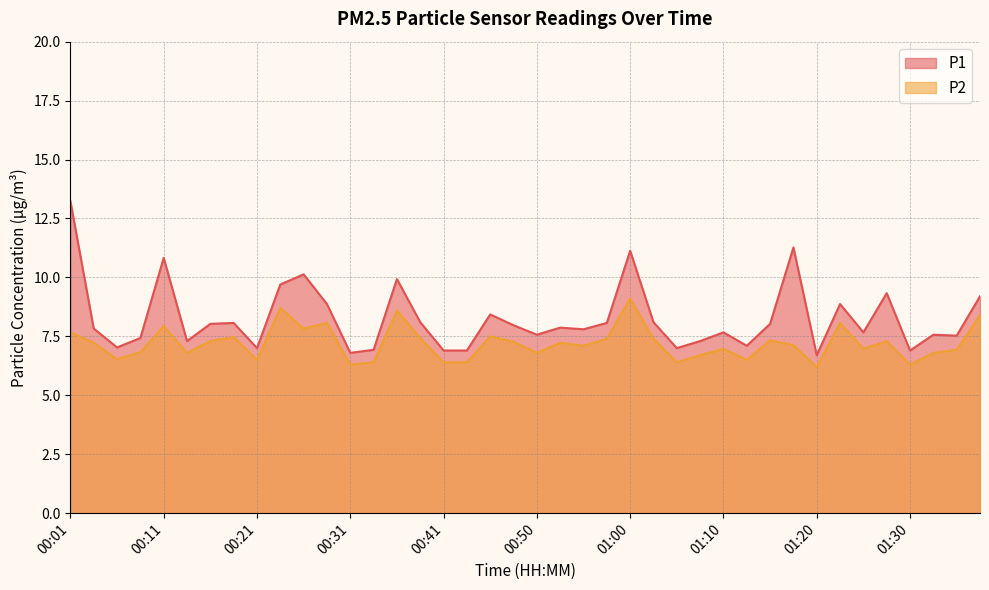

How many series are shown in this chart?

2